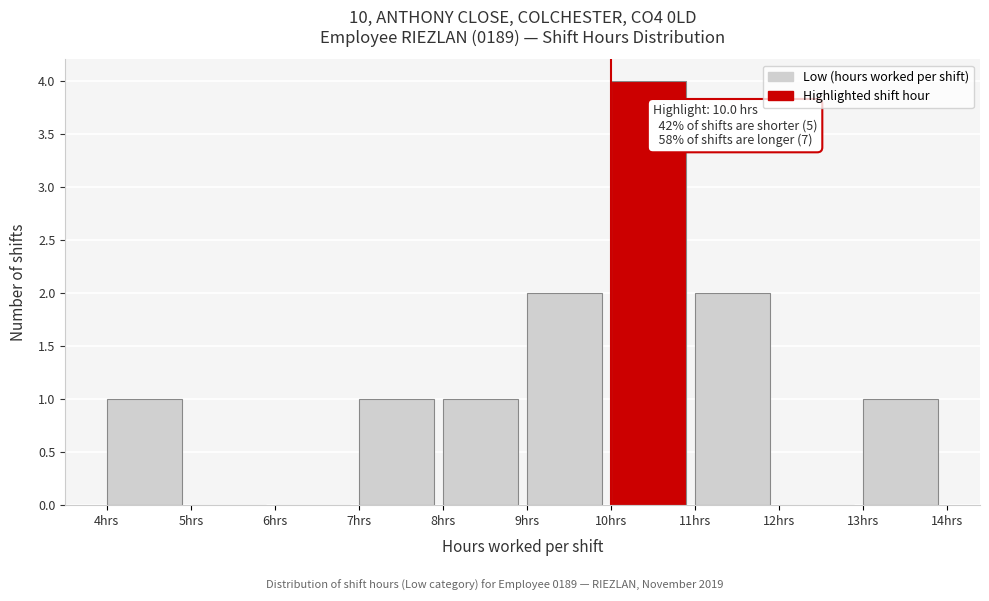

Which range on the x-axis has the tallest bar?

10 to 11